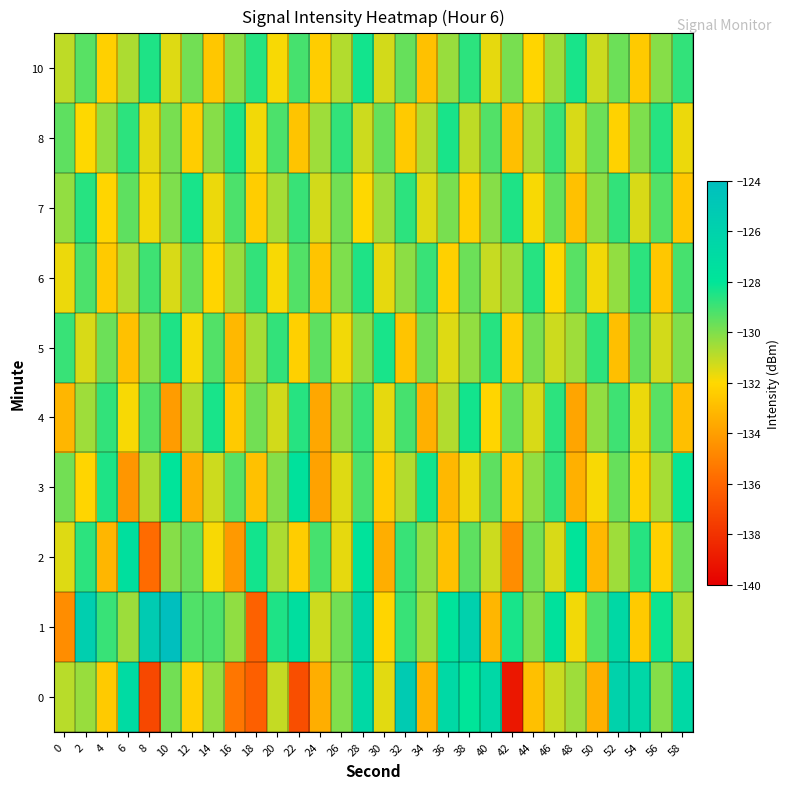

Reading left to right, transcribe all the data shown in this chart.

0: 0=-130.9	2=-130.4	4=-132.5	6=-126.9	8=-137.2	10=-129.8	12=-132.3	14=-130.3	16=-135.4	18=-136.2	20=-131.1	22=-136.9	24=-133.5	26=-130.0	28=-126.7	30=-131.6	32=-125.3	34=-133.3	36=-126.7	38=-128.0	40=-126.7	42=-139.1	44=-132.8	46=-131.2	48=-130.5	50=-133.3	52=-126.0	54=-126.5	56=-130.1	58=-126.7
1: 0=-134.6	2=-125.7	4=-128.9	6=-130.5	8=-125.3	10=-124.0	12=-129.3	14=-129.2	16=-130.3	18=-136.2	20=-128.5	22=-127.3	24=-131.2	26=-129.8	28=-126.5	30=-132.1	32=-128.9	34=-130.5	36=-127.8	38=-125.9	40=-133.2	42=-128.4	44=-130.1	46=-127.6	48=-131.8	50=-129.3	52=-126.7	54=-132.5	56=-128.2	58=-130.8
2: 0=-131.5	2=-128.7	4=-133.2	6=-127.4	8=-135.8	10=-130.1	12=-129.6	14=-131.9	16=-134.2	18=-128.3	20=-130.7	22=-132.4	24=-129.1	26=-131.6	28=-127.8	30=-133.5	32=-128.9	34=-130.3	36=-132.8	38=-129.5	40=-131.2	42=-134.6	44=-129.8	46=-131.4	48=-127.9	50=-133.1	52=-130.5	54=-128.6	56=-132.3	58=-129.7
3: 0=-129.8	2=-132.1	4=-128.5	6=-134.3	8=-130.7	10=-127.9	12=-133.5	14=-131.2	16=-129.4	18=-132.8	20=-130.1	22=-127.6	24=-133.9	26=-131.5	28=-129.2	30=-132.4	32=-130.8	34=-128.3	36=-133.1	38=-131.7	40=-129.5	42=-132.6	44=-130.3	46=-128.8	48=-133.4	50=-131.9	52=-129.6	54=-132.2	56=-130.6	58=-128.1
4: 0=-133.2	2=-130.5	4=-128.8	6=-131.9	8=-129.3	10=-134.1	12=-130.7	14=-128.4	16=-132.5	18=-129.8	20=-131.3	22=-128.6	24=-133.7	26=-130.2	28=-128.9	30=-131.6	32=-129.1	34=-133.4	36=-130.8	38=-128.3	40=-132.1	42=-129.6	44=-131.4	46=-128.7	48=-133.8	50=-130.3	52=-129.0	54=-131.7	56=-129.4	58=-132.9
5: 0=-128.9	2=-131.4	4=-129.7	6=-132.8	8=-130.2	10=-128.5	12=-131.9	14=-129.3	16=-133.1	18=-130.6	20=-128.8	22=-132.3	24=-129.5	26=-131.8	28=-130.1	30=-128.4	32=-132.7	34=-129.8	36=-131.5	38=-130.3	40=-128.6	42=-132.4	44=-129.9	46=-131.2	48=-130.5	50=-128.7	52=-132.9	54=-129.6	56=-131.3	58=-130.0
6: 0=-131.7	2=-129.2	4=-132.5	6=-130.8	8=-129.0	10=-131.4	12=-129.6	14=-132.1	16=-130.4	18=-128.8	20=-131.9	22=-129.3	24=-132.7	26=-130.0	28=-128.5	30=-131.6	32=-130.2	34=-128.9	36=-132.3	38=-129.7	40=-131.1	42=-130.5	44=-128.6	46=-132.0	48=-129.4	50=-131.8	52=-130.3	54=-128.7	56=-132.6	58=-129.1
7: 0=-130.3	2=-128.6	4=-132.1	6=-129.5	8=-131.8	10=-130.0	12=-128.4	14=-131.7	16=-129.2	18=-132.4	20=-130.6	22=-128.9	24=-131.3	26=-129.8	28=-132.0	30=-130.5	32=-128.7	34=-131.5	36=-129.9	38=-132.3	40=-130.1	42=-128.5	44=-131.9	46=-129.6	48=-132.8	50=-130.2	52=-128.8	54=-131.4	56=-129.3	58=-132.6
8: 0=-129.5	2=-132.0	4=-130.3	6=-128.7	8=-131.6	10=-129.9	12=-132.4	14=-130.1	16=-128.5	18=-131.8	20=-129.2	22=-132.7	24=-130.5	26=-128.8	28=-131.2	30=-129.6	32=-132.5	34=-130.8	36=-128.4	38=-131.0	40=-129.3	42=-132.9	44=-130.6	46=-128.9	48=-131.4	50=-129.7	52=-132.2	54=-130.0	56=-128.6	58=-131.7
10: 0=-131.0	2=-129.4	4=-132.3	6=-130.7	8=-128.5	10=-131.5	12=-129.8	14=-132.6	16=-130.2	18=-128.6	20=-131.9	22=-129.1	24=-132.4	26=-130.8	28=-128.3	30=-131.3	32=-129.6	34=-132.8	36=-130.4	38=-128.7	40=-131.6	42=-129.9	44=-132.1	46=-130.5	48=-128.4	50=-131.2	52=-129.7	54=-132.5	56=-130.1	58=-128.8